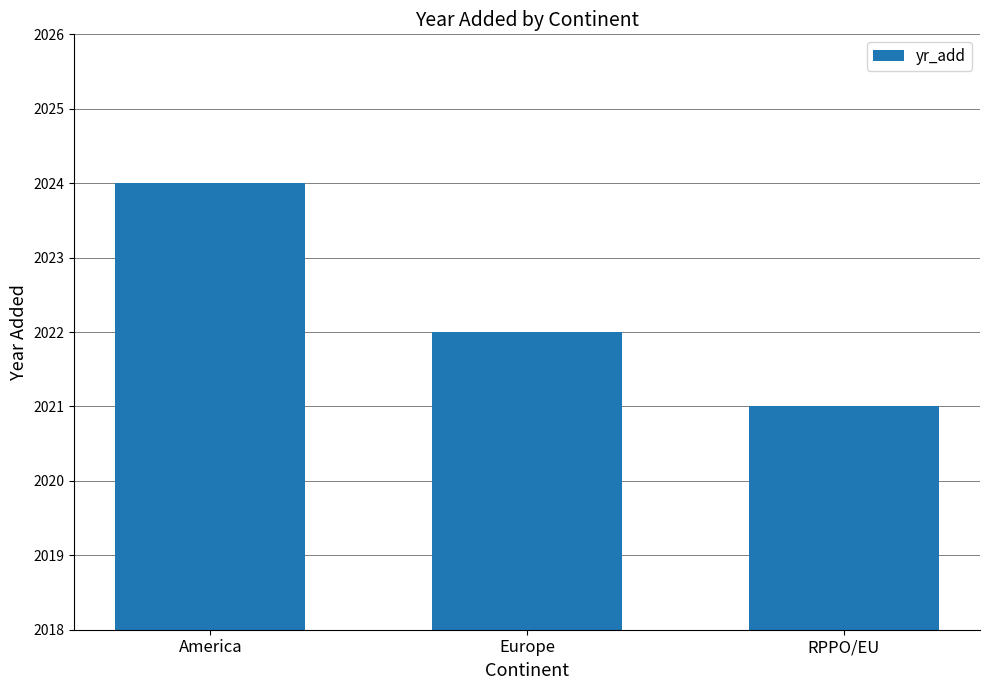

What is the value of the 2nd bar from the left?

2022